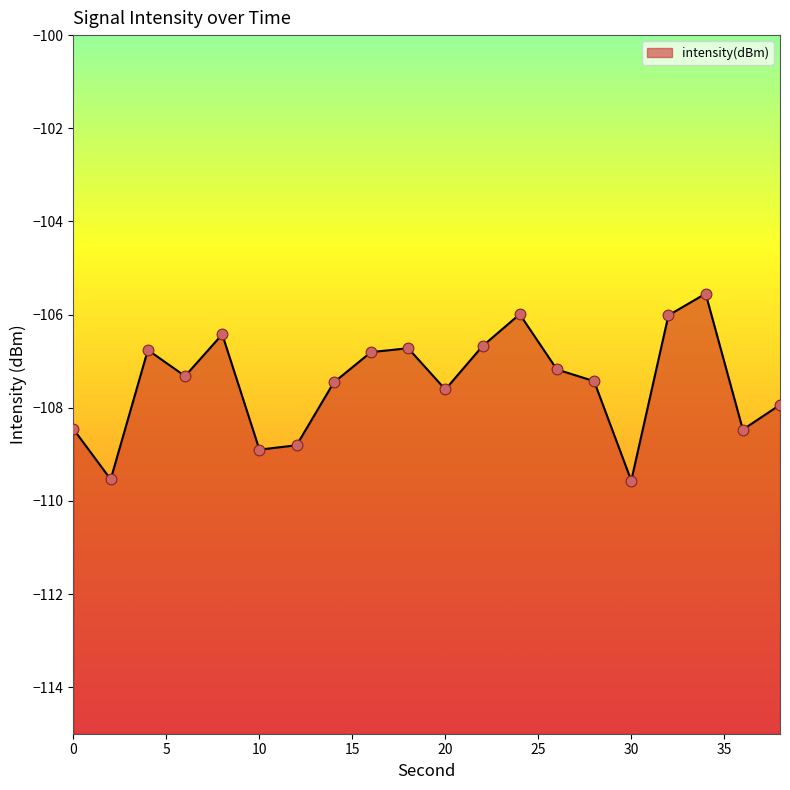

What is the change in value from 2 to 32?

+3.5